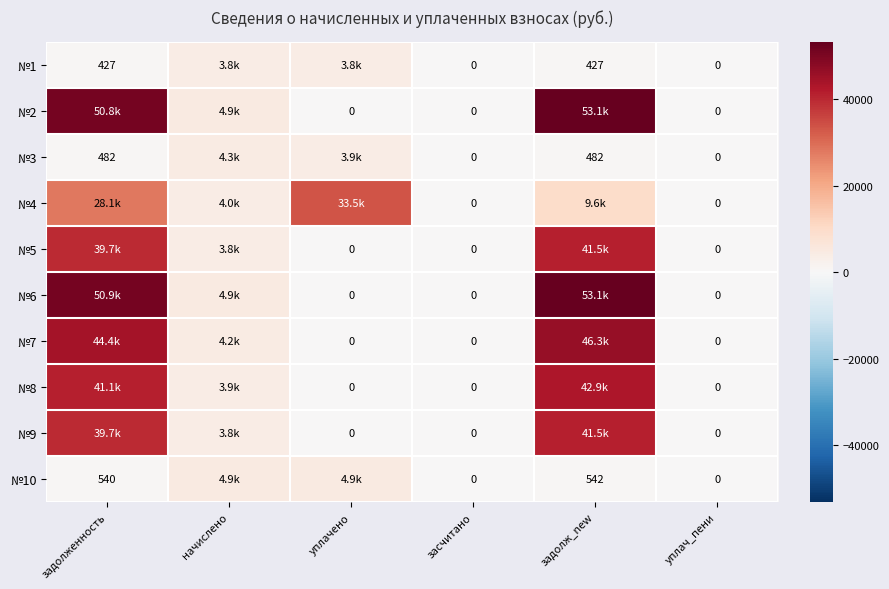

At which label does №2 reach its minimum?

уплачено